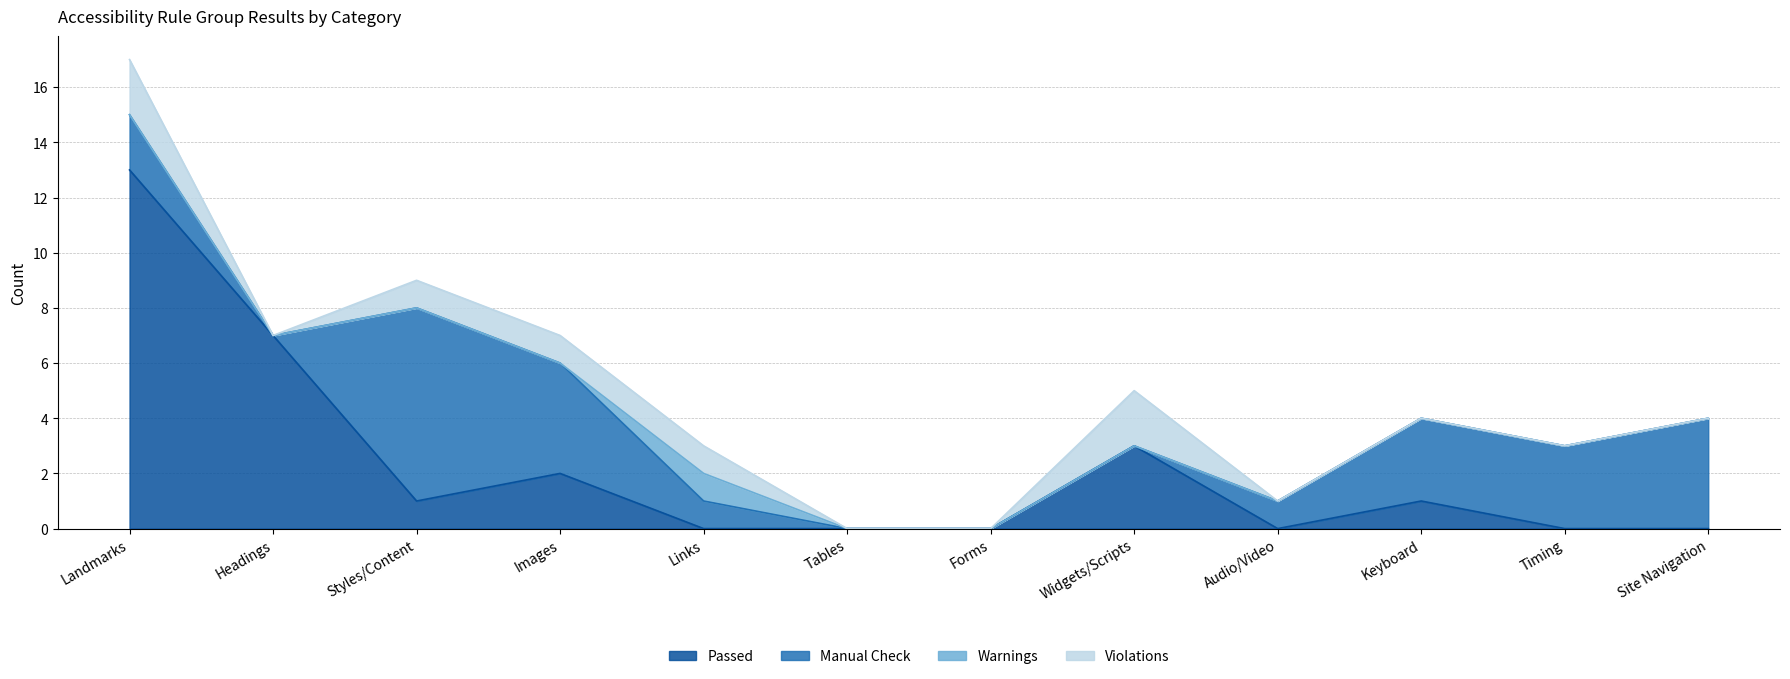

Is it true that Manual Check equals 0 at Forms?

True